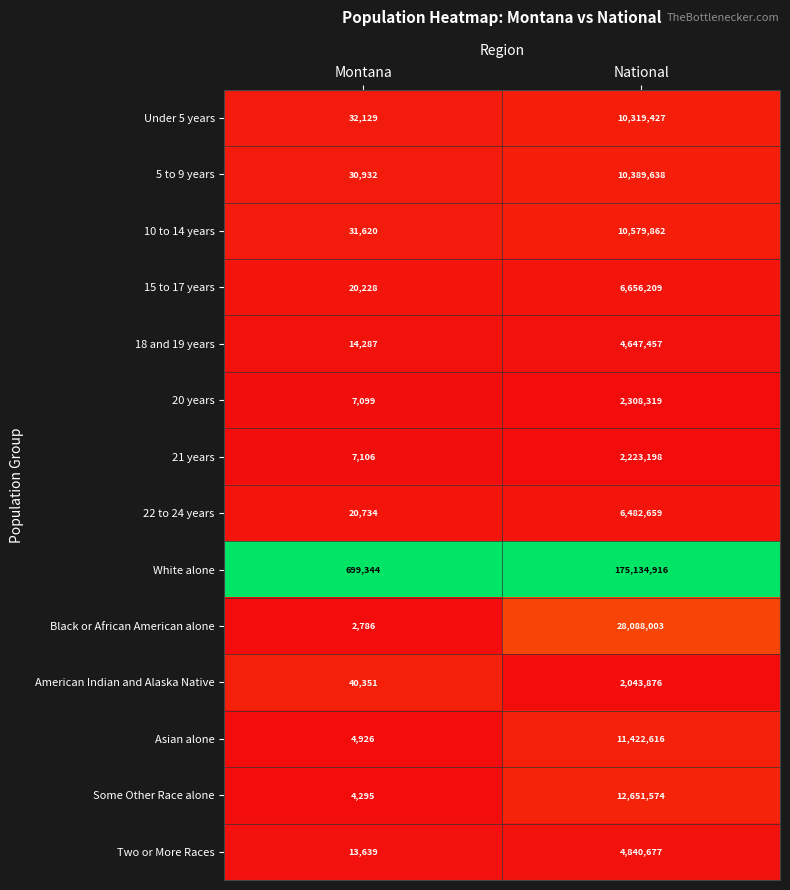

At which label is 18 and 19 years closest to 2330872?

Montana